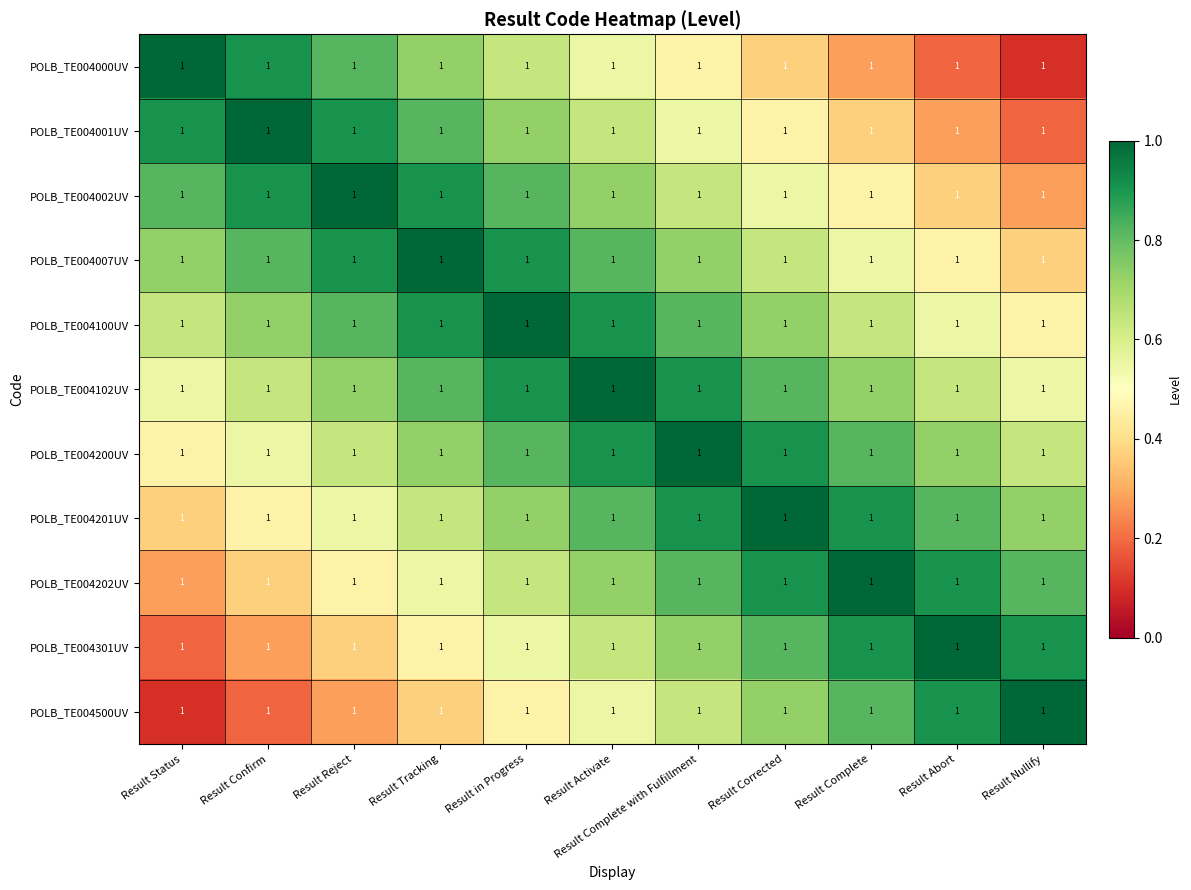

How many POLB_TE004202UV values are between 0 and 1?

11